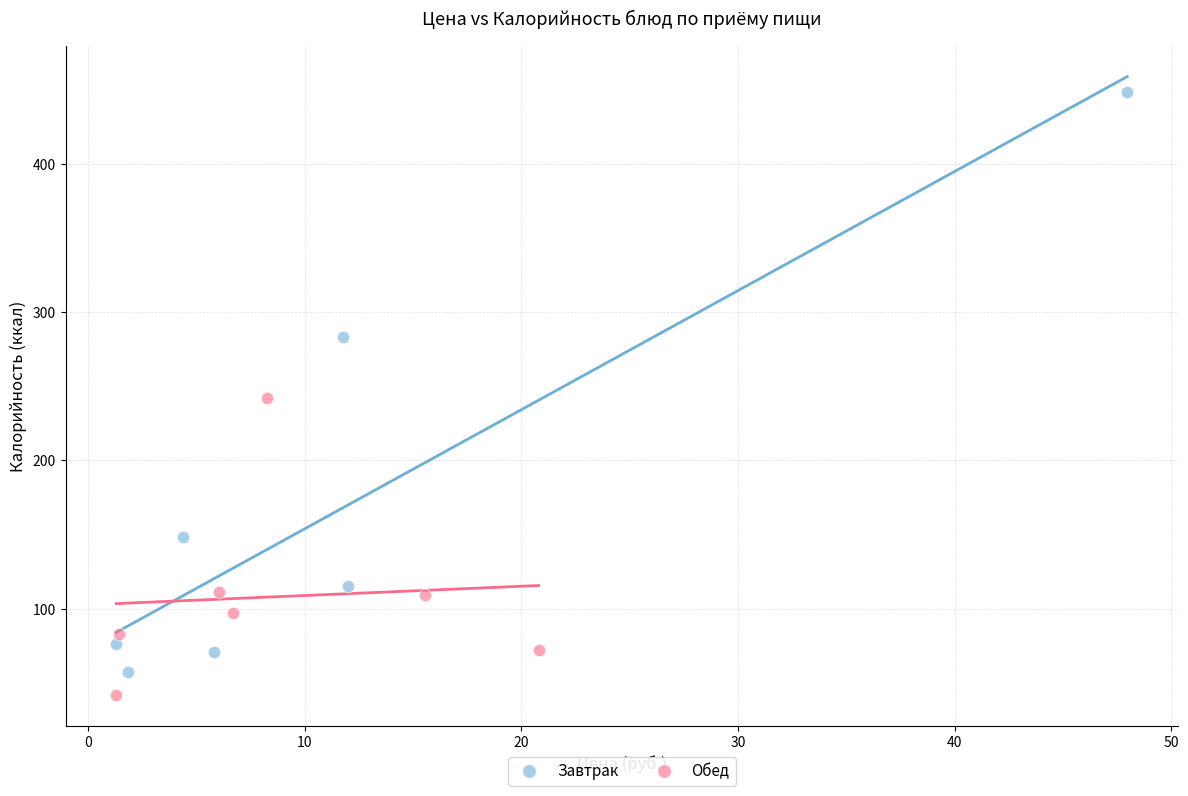

What are all the series names shown in the legend?

Завтрак, Обед